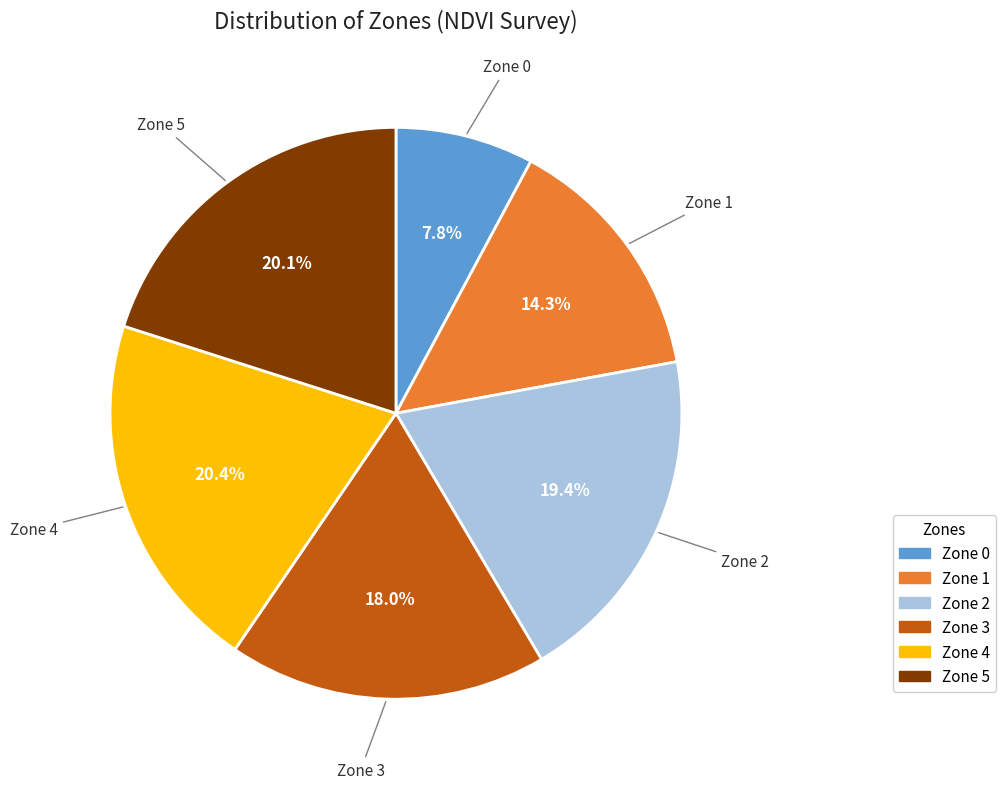

To the nearest percent, what is the difference between the largest and smallest slice percentages?

13%